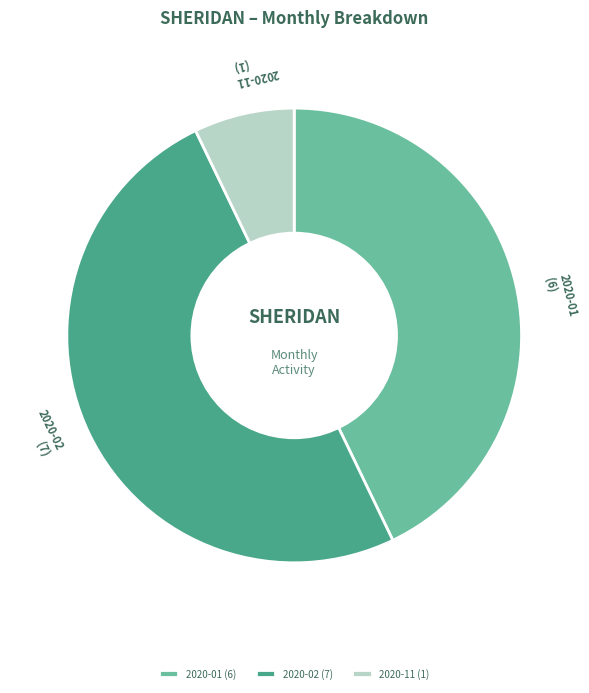

Is 2020-01 the majority of the pie?

No